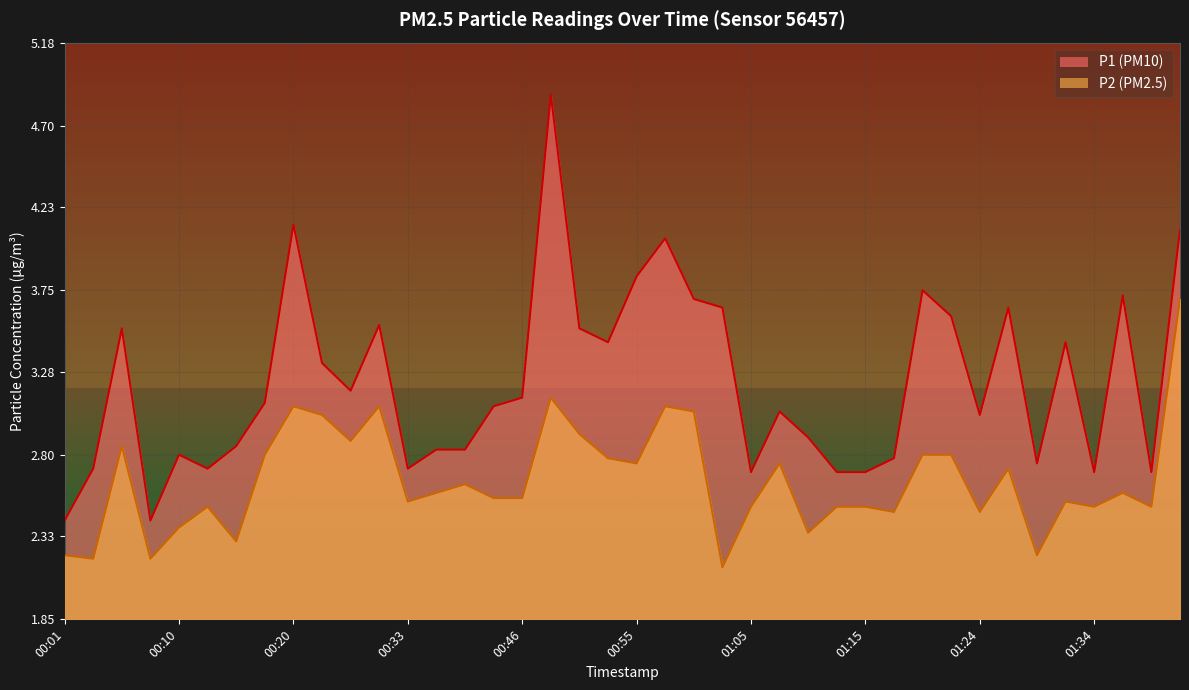

Count the number of data series in this chart.

2